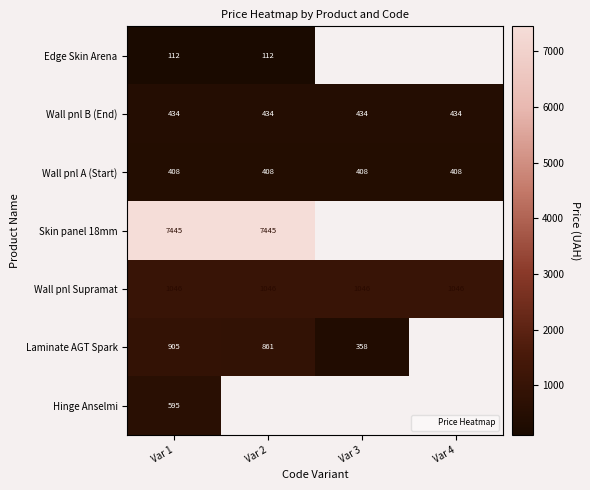

What is the smallest value displayed?

111.8